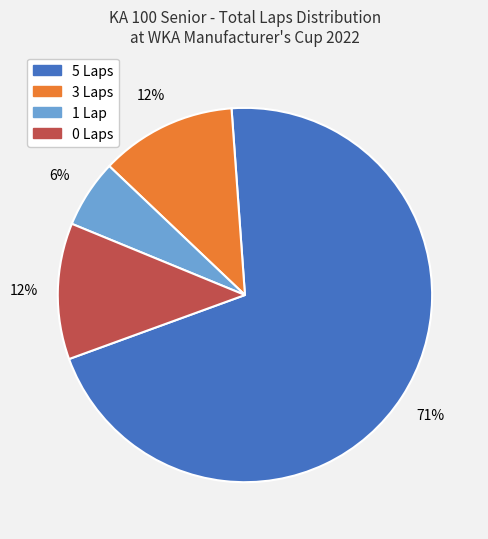

Is there a majority slice in this chart?

Yes